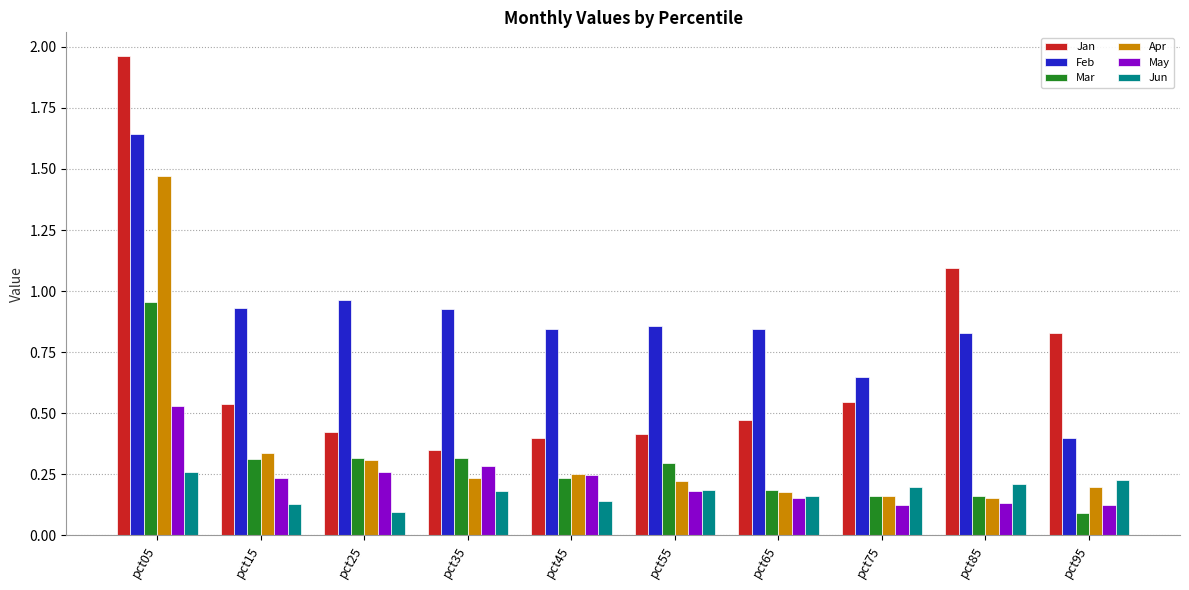

How many data points does each series have?

10